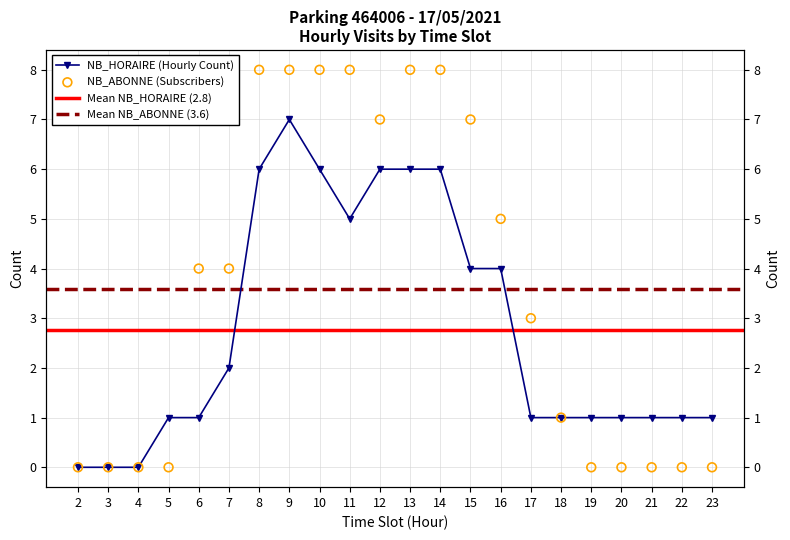

Which series has the largest total across all categories?

NB_ABONNE